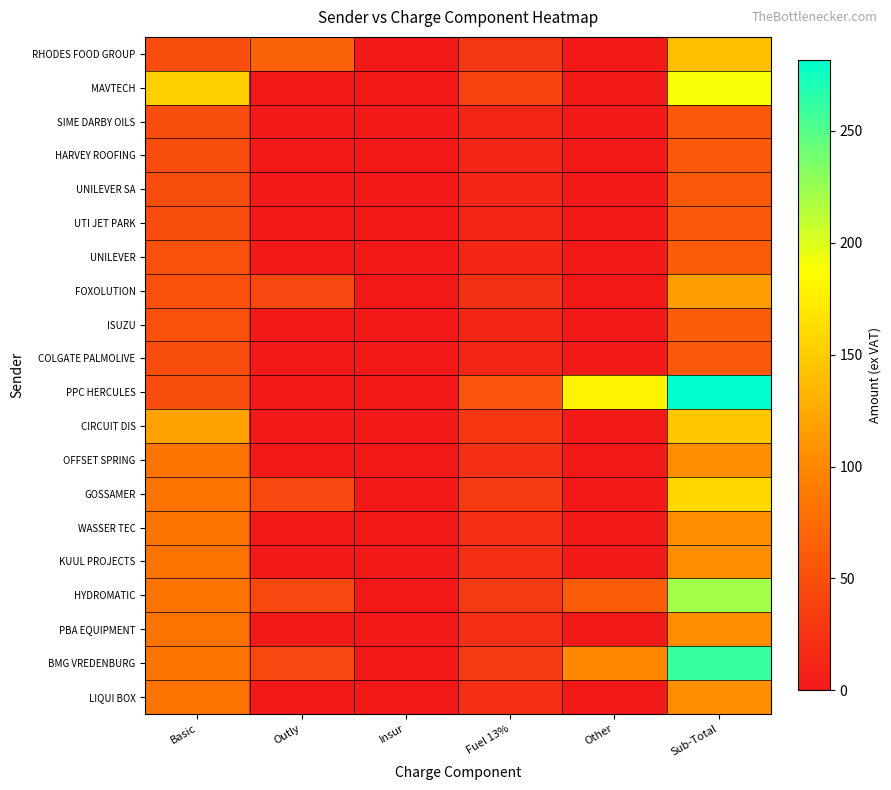

Between Outly and Fuel 13%, which is larger?

Outly